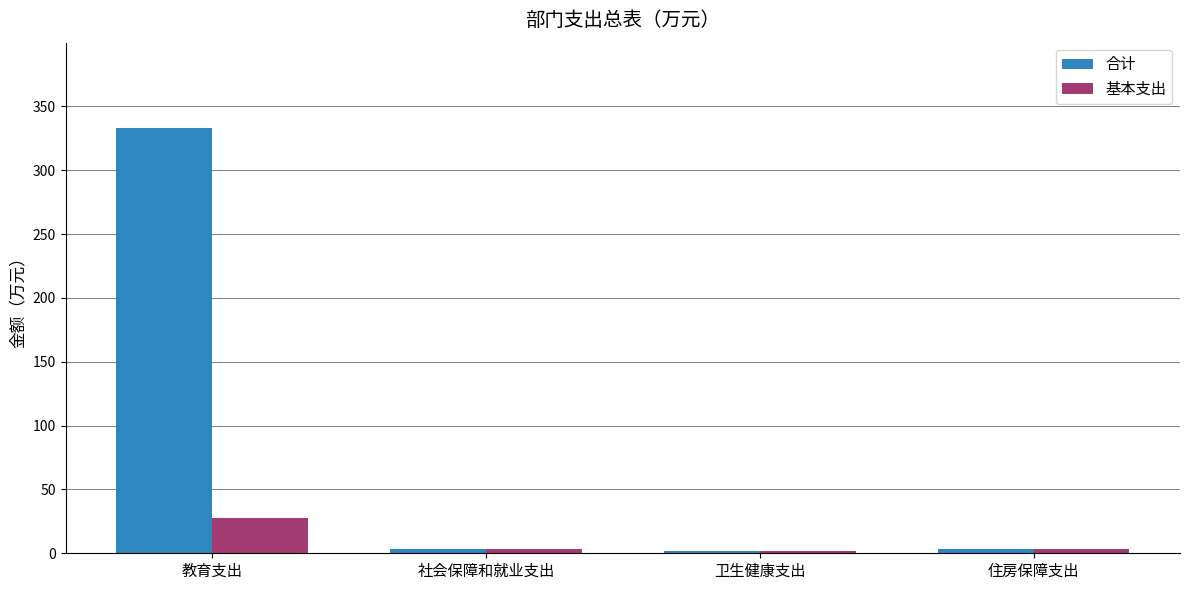

Where does the 基本支出 series first go above 3?

教育支出